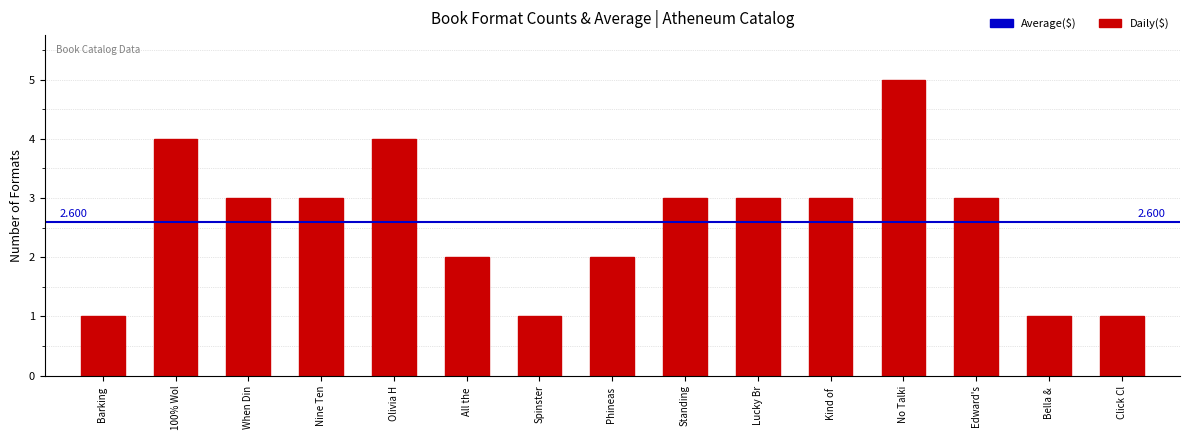

What is the label of the 2nd bar from the right?

Bella & 